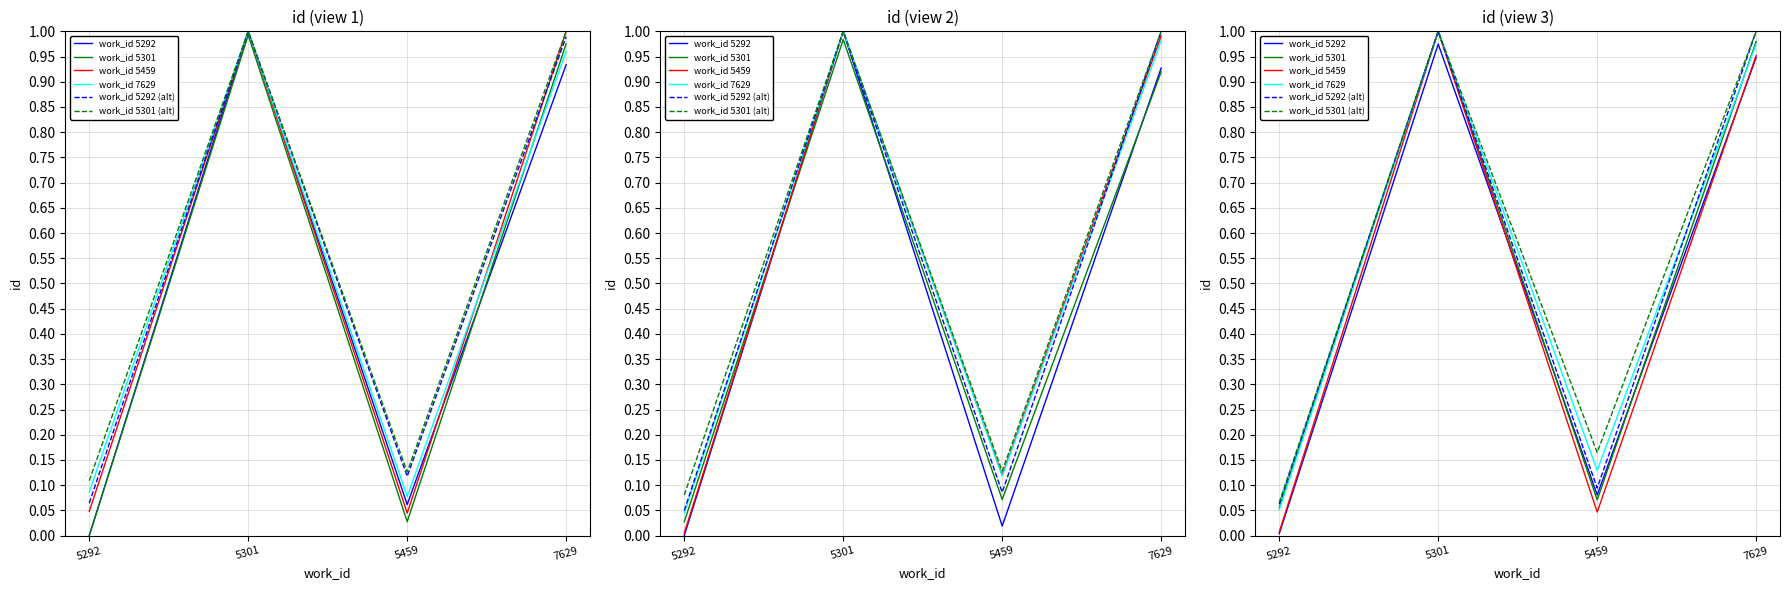

Where do work_id 5301 and work_id 5292 first cross each other?

5301 and 5459